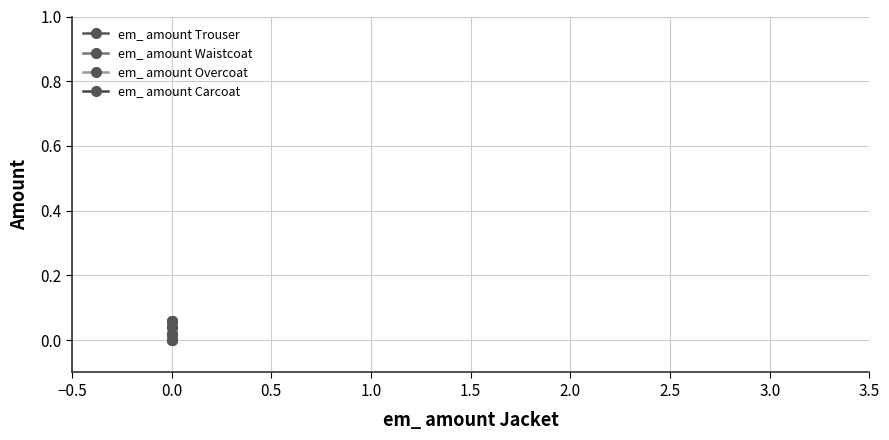

Which series changed the most between −0.5 and 0.0?

em_ amount Trouser